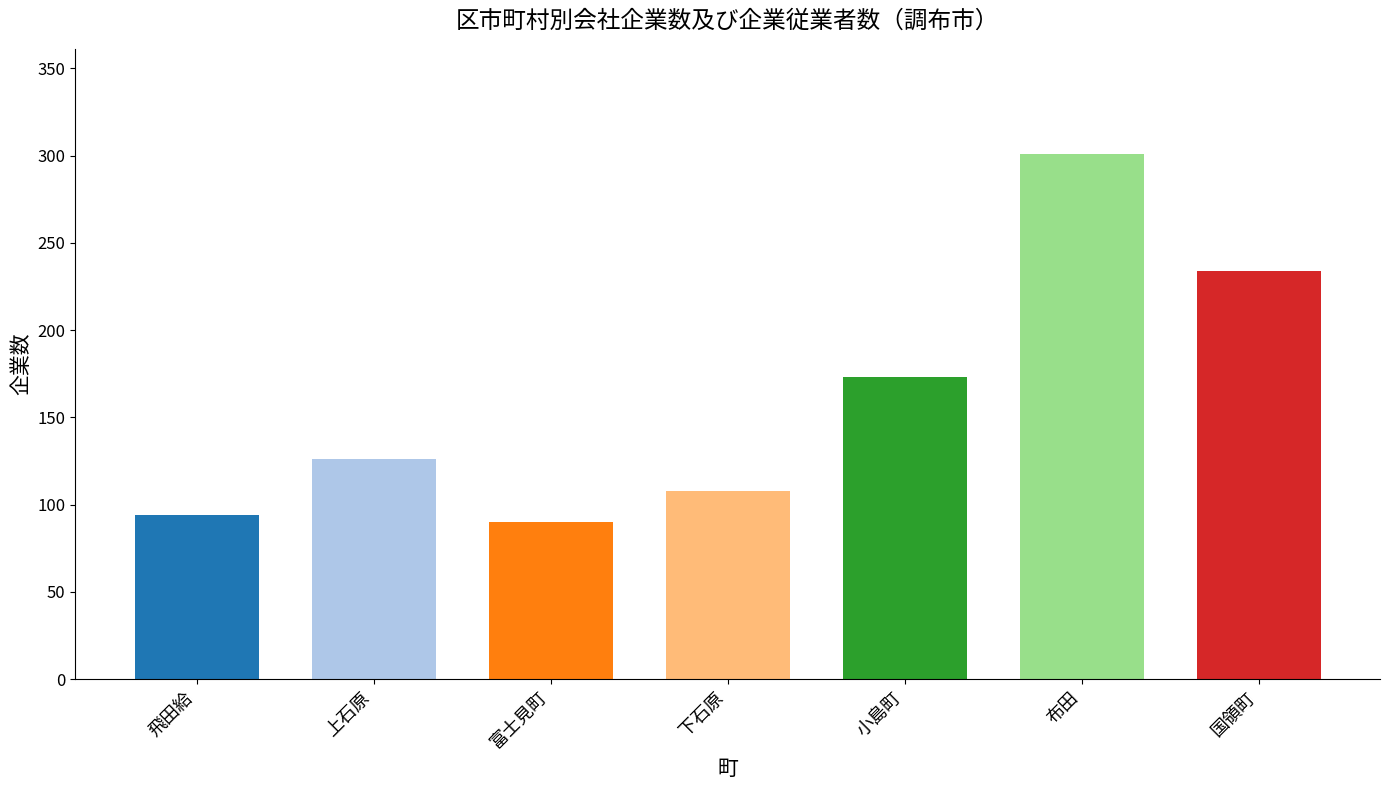

Which has a higher value, 小島町 or 上石原?

小島町